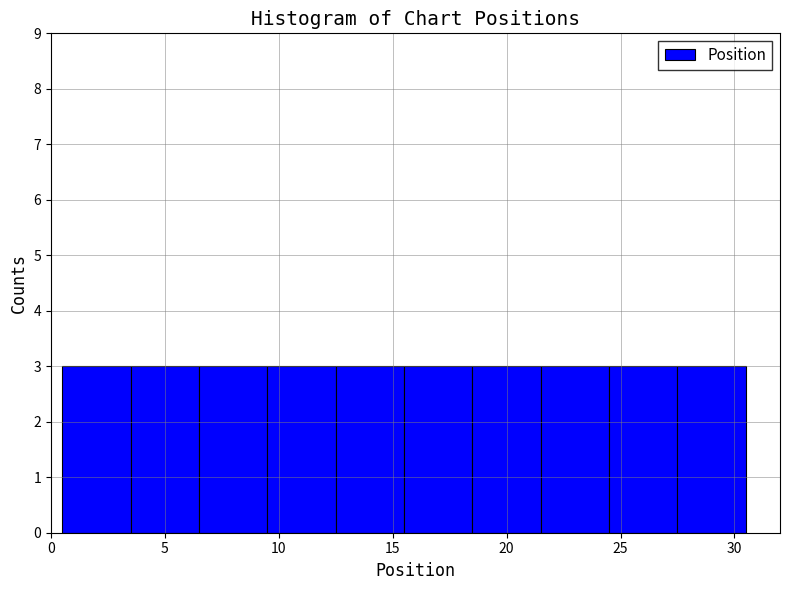

Reading left to right, transcribe this chart: for each bar, give the range it covers on the x-axis and its height. The values are not printed on the chart, so give them approximately, as read against the axis.

0.5 to 3.5: 3
3.5 to 6.5: 3
6.5 to 9.5: 3
9.5 to 12.5: 3
12.5 to 15.5: 3
15.5 to 18.5: 3
18.5 to 21.5: 3
21.5 to 24.5: 3
24.5 to 27.5: 3
27.5 to 30.5: 3